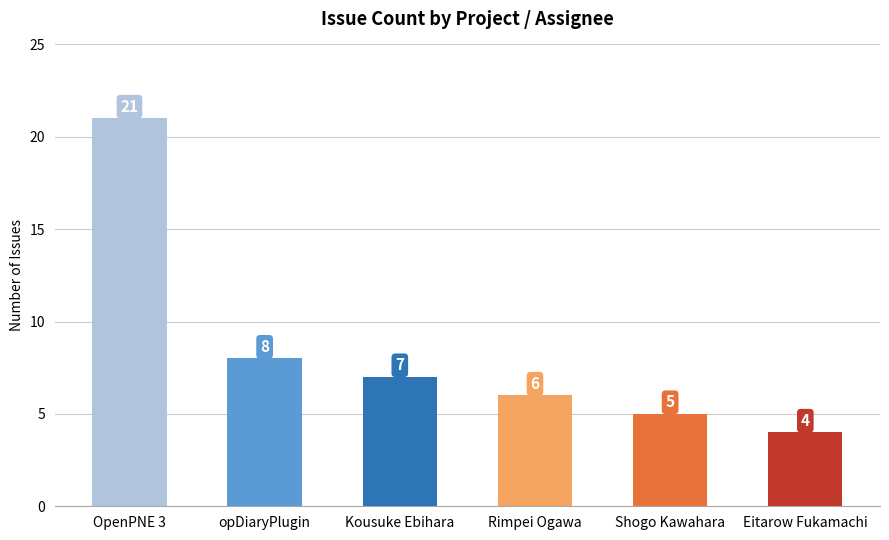

What is the sum of the values at Rimpei Ogawa and opDiaryPlugin?

14